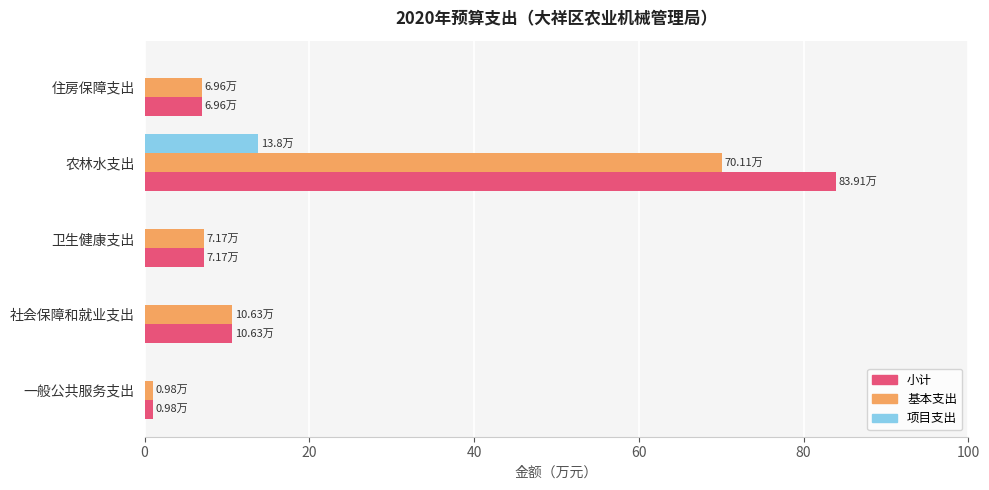

Which category has the highest value in the 小计 series?

农林水支出